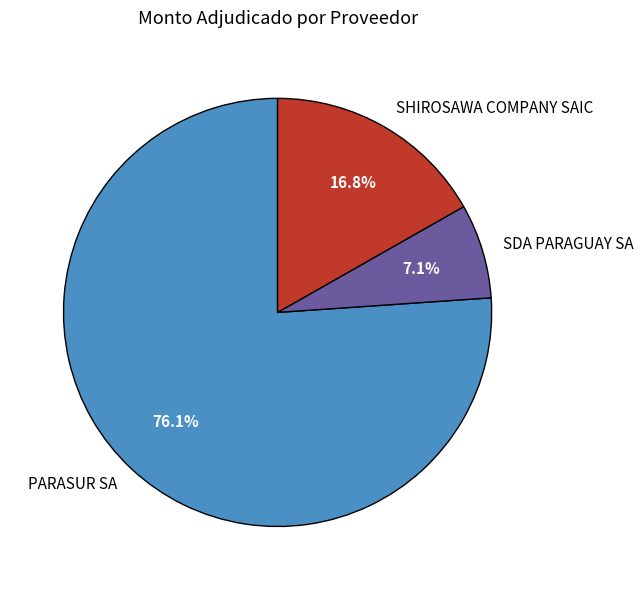

Rank the categories by value from lowest to highest.

SDA PARAGUAY SA, SHIROSAWA COMPANY SAIC, PARASUR SA